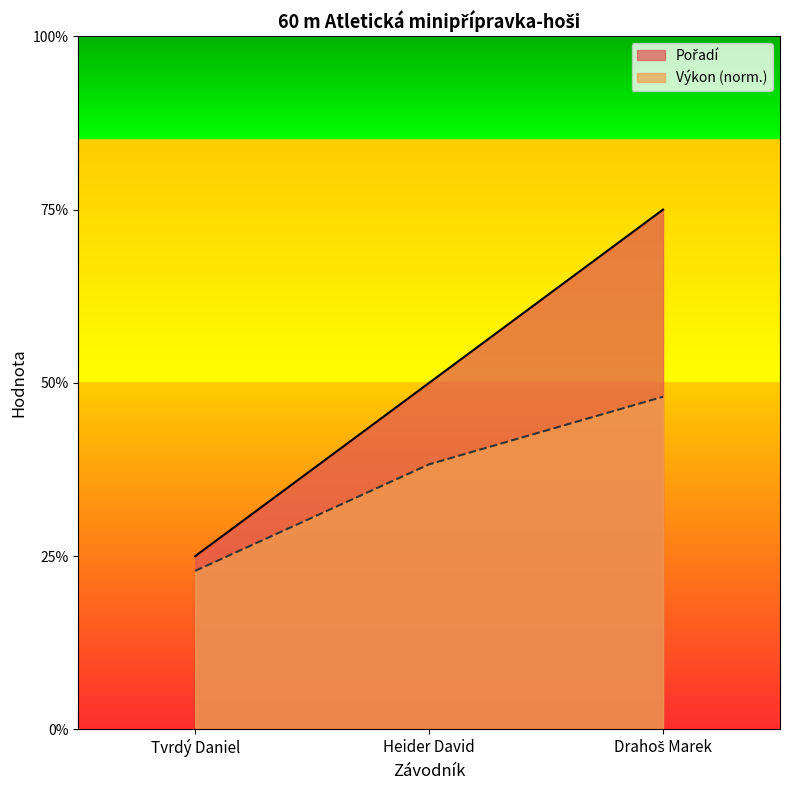

What are all the series names shown in the legend?

Pořadí, Výkon